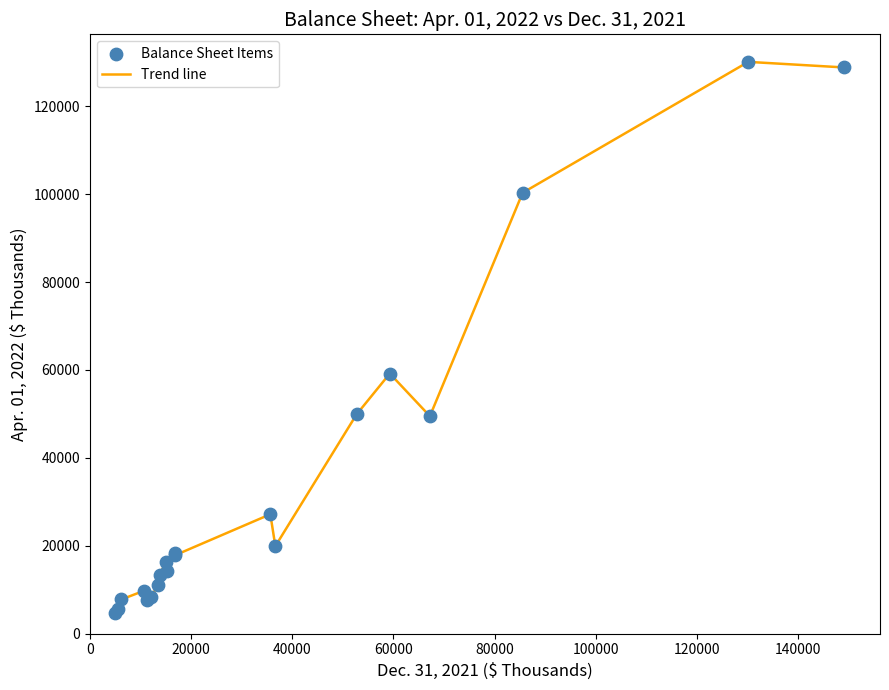

What is the difference between the maximum and minimum values?

125347